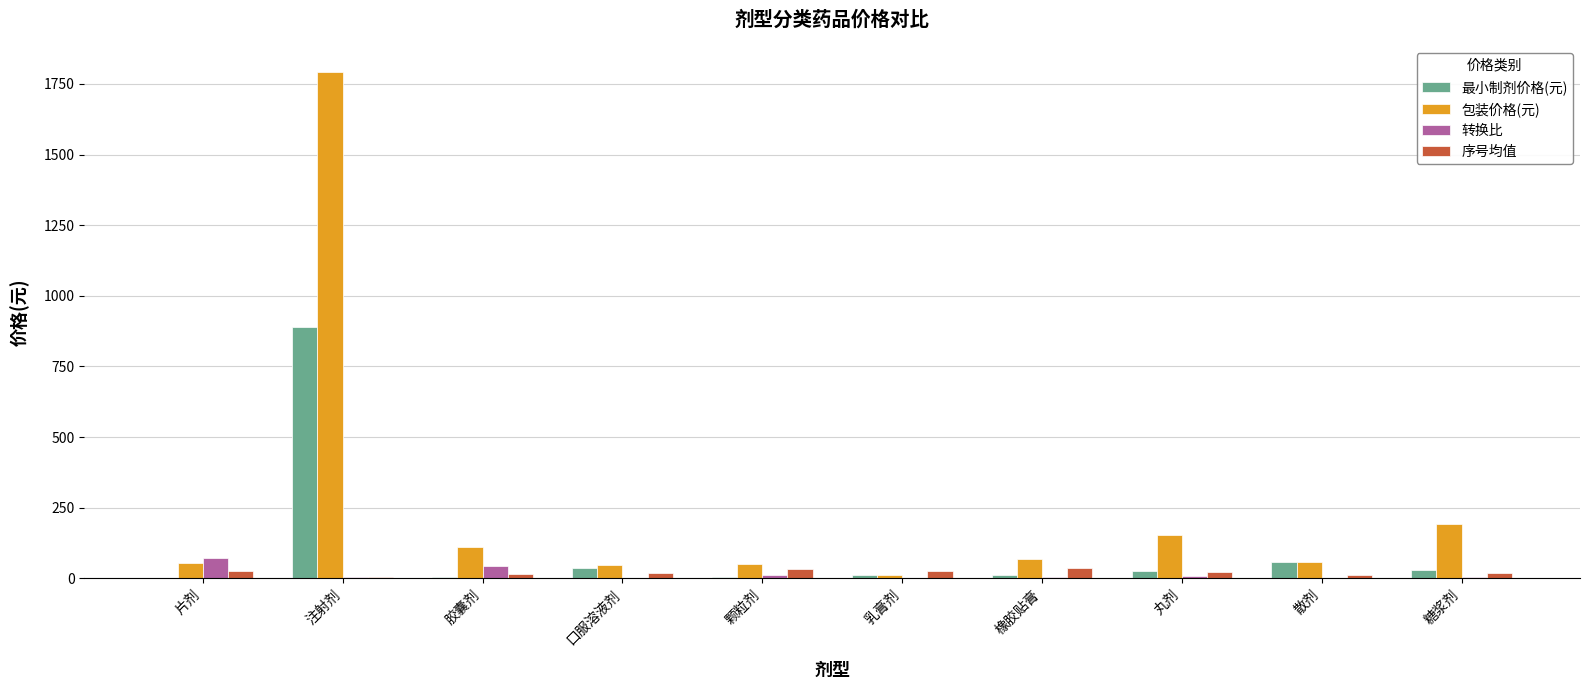

What is the total value across all series at 胶囊剂?

174.4